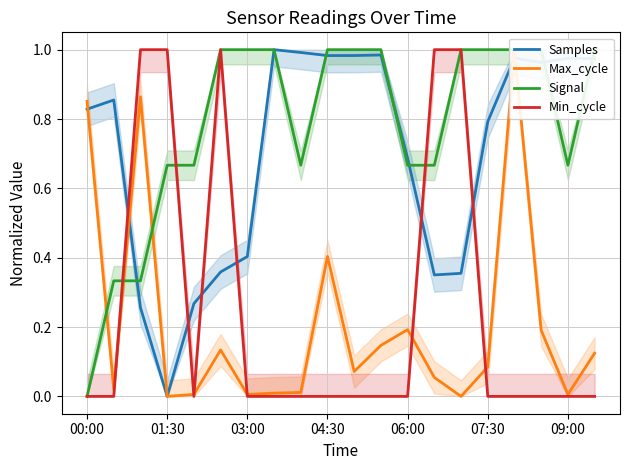

The value of Max_cycle at 13 is 0.1. True or false?

True